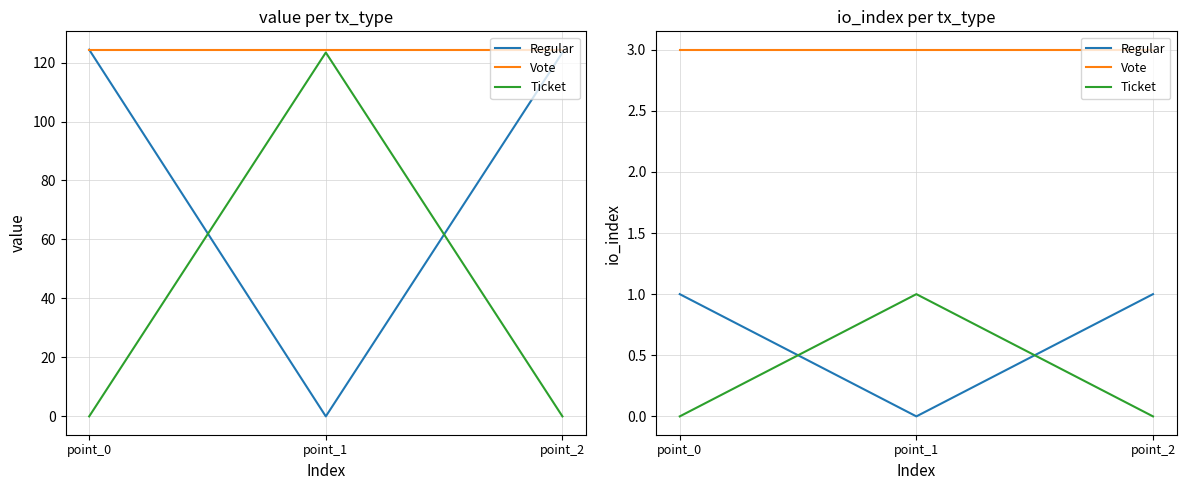

How many values in Regular are above zero?

2